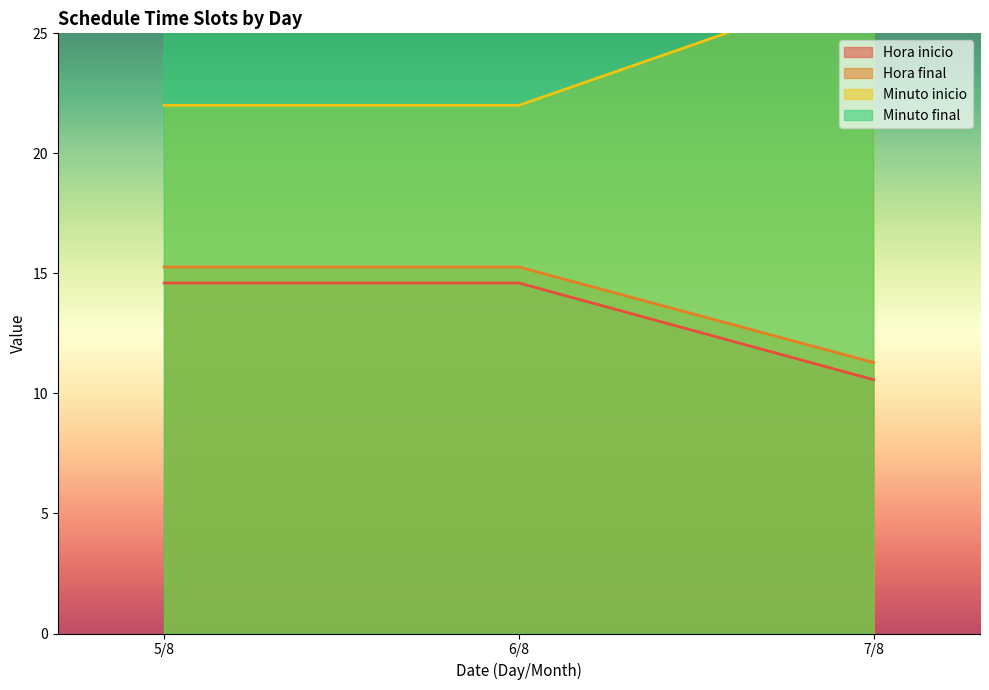

What is the maximum value for Mes?

8